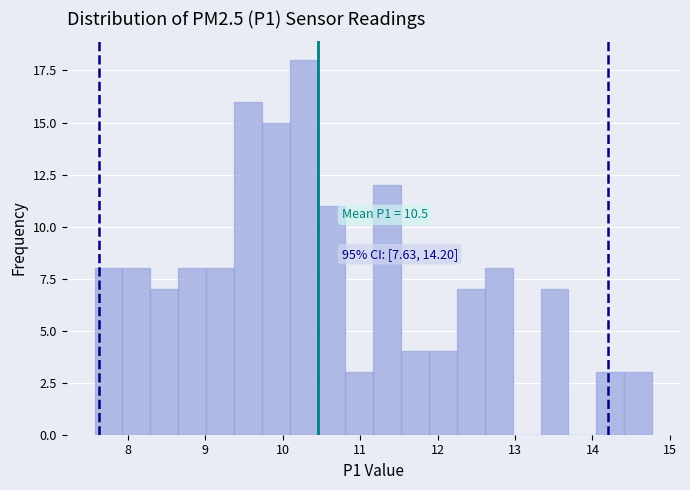

Read against the x-axis, roughly where is the centre of the tallest bar?

10.3